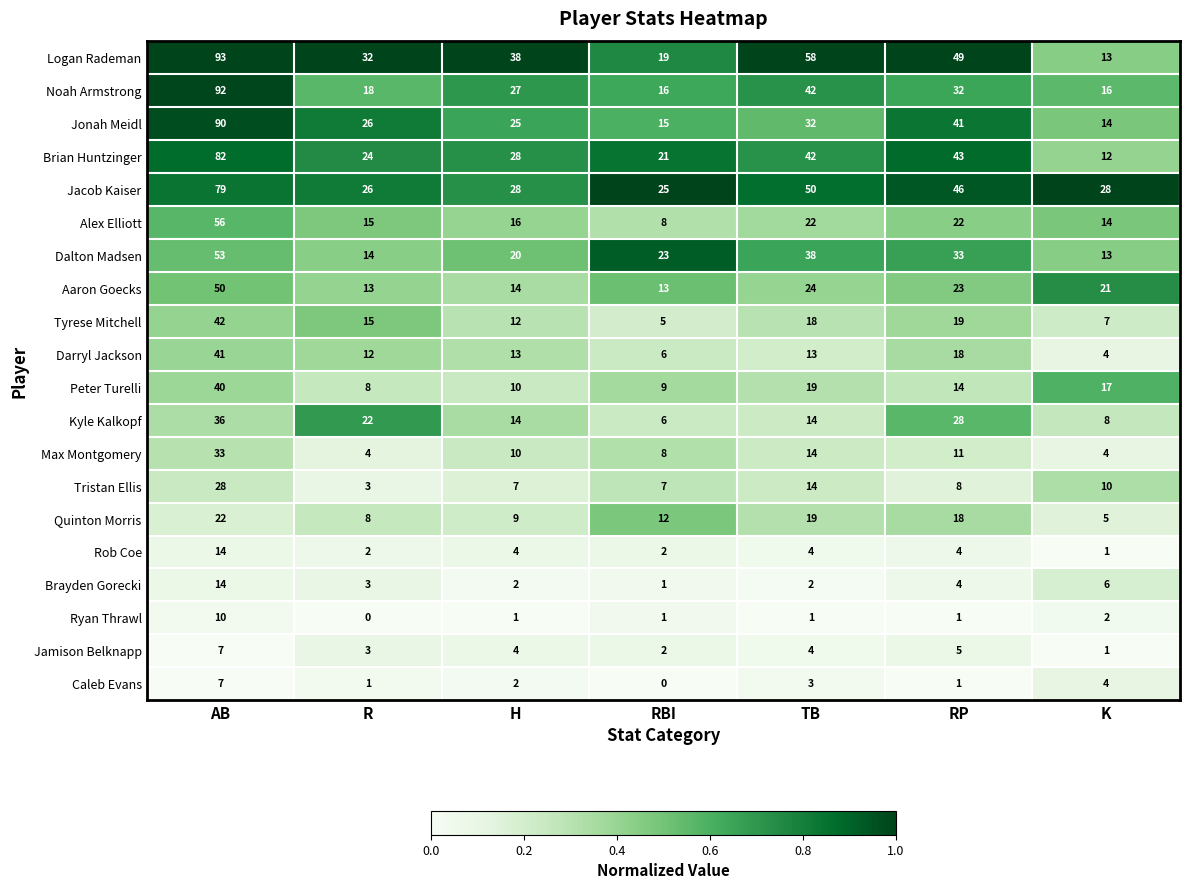

Is it true that Ryan Thrawl equals 1 at RBI?

True